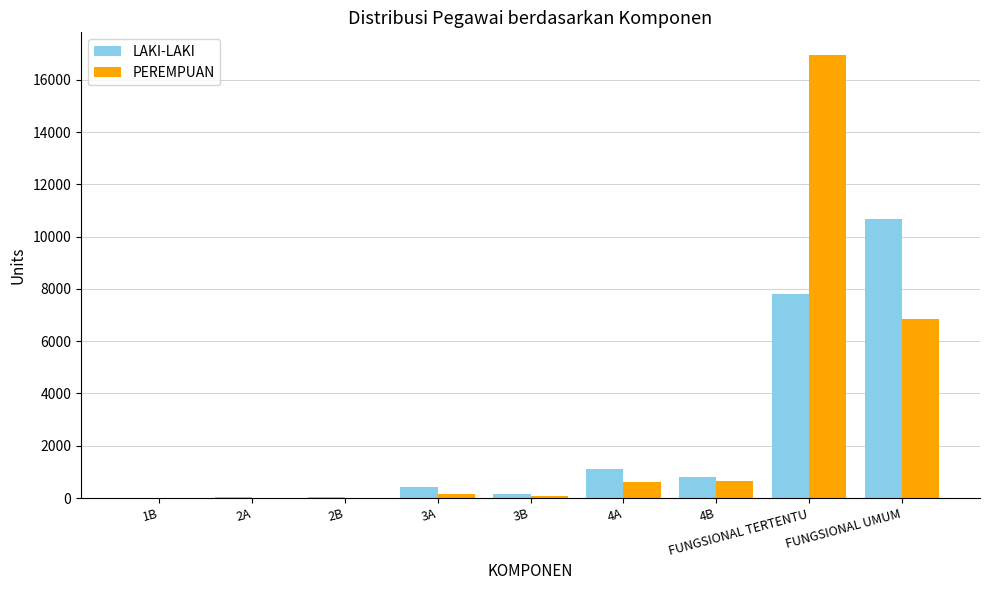

At which label is LAKI-LAKI closest to 5345?

FUNGSIONAL TERTENTU